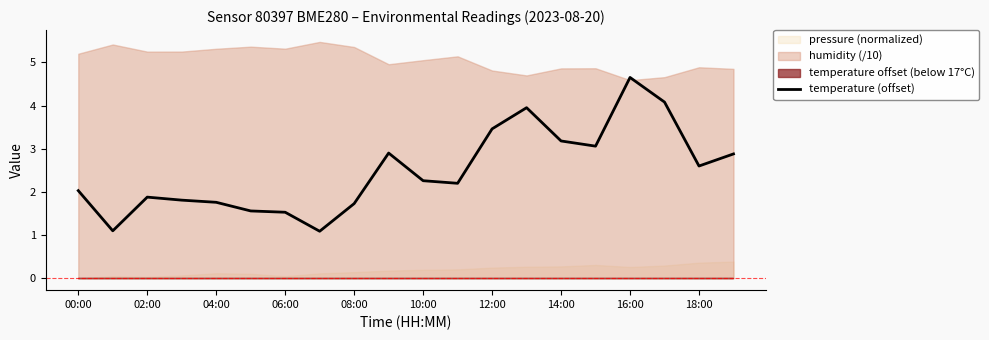

True or false: temperature (offset) has a value of 3.2 at 02:00.

False